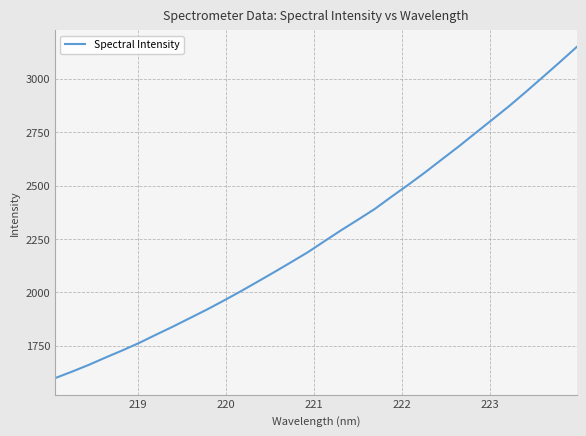

What is the smallest value displayed?

1598.8